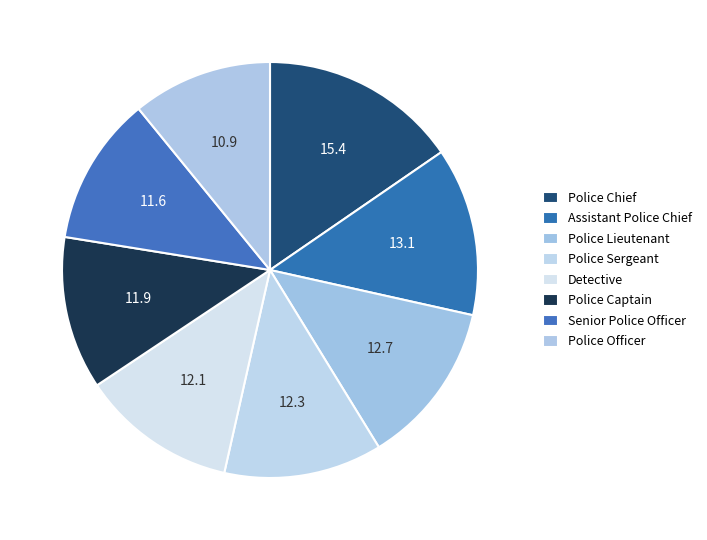

Combined, what portion of the pie is Police Chief and Police Sergeant?

27.7%